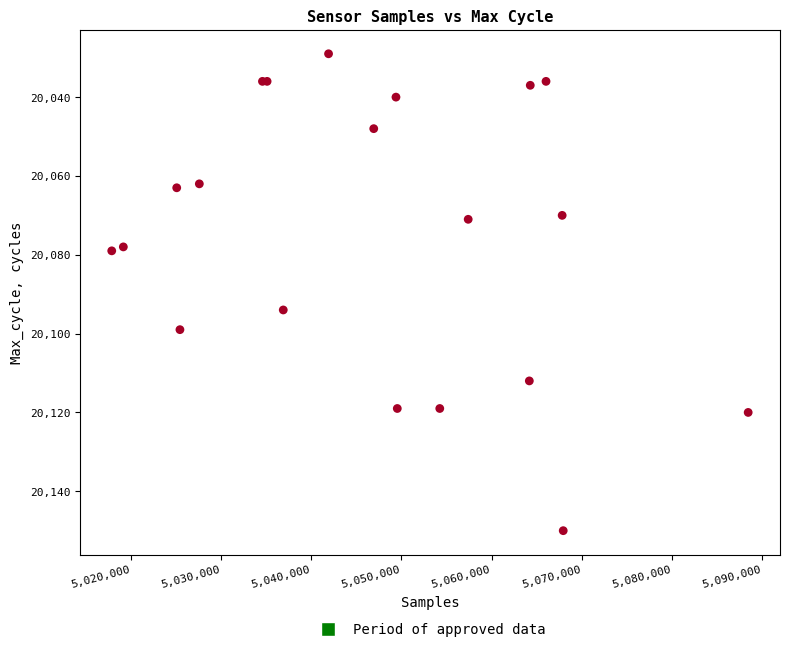

What Y value in the scatter plot is closest to 20089?

20094